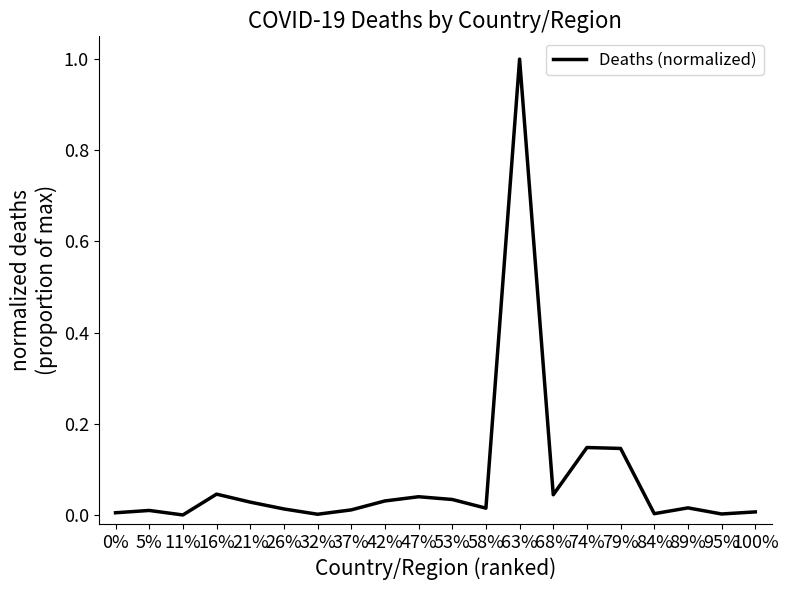

The chart shows a value of 0.0 at 53%. True or false?

True